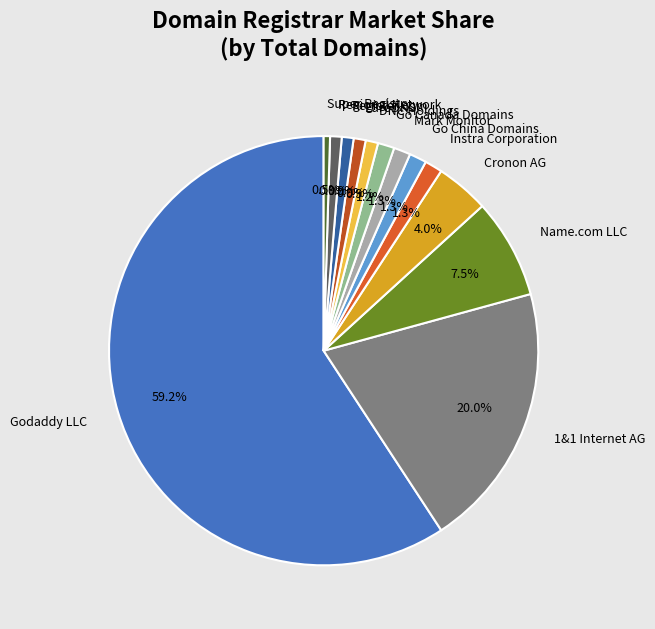

Count the number of slices in the pie.

13